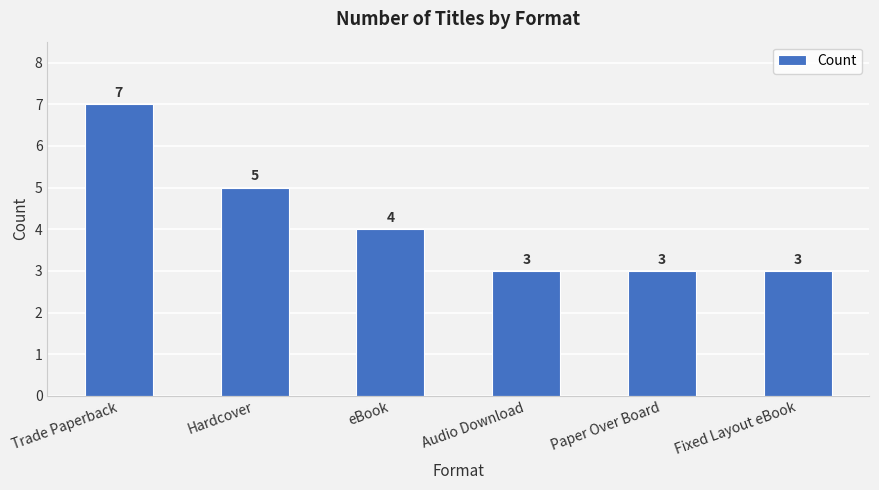

What is the smallest value displayed?

3